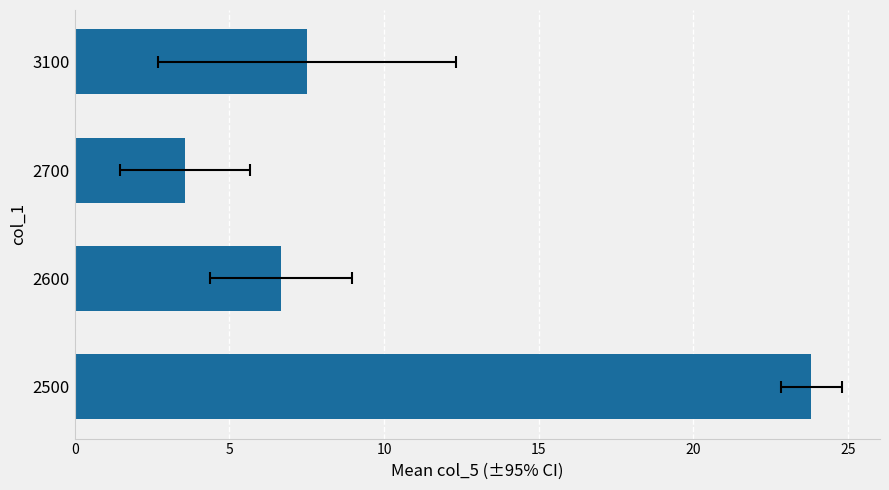

What is the change in value from 2700 to 3100?

+3.9